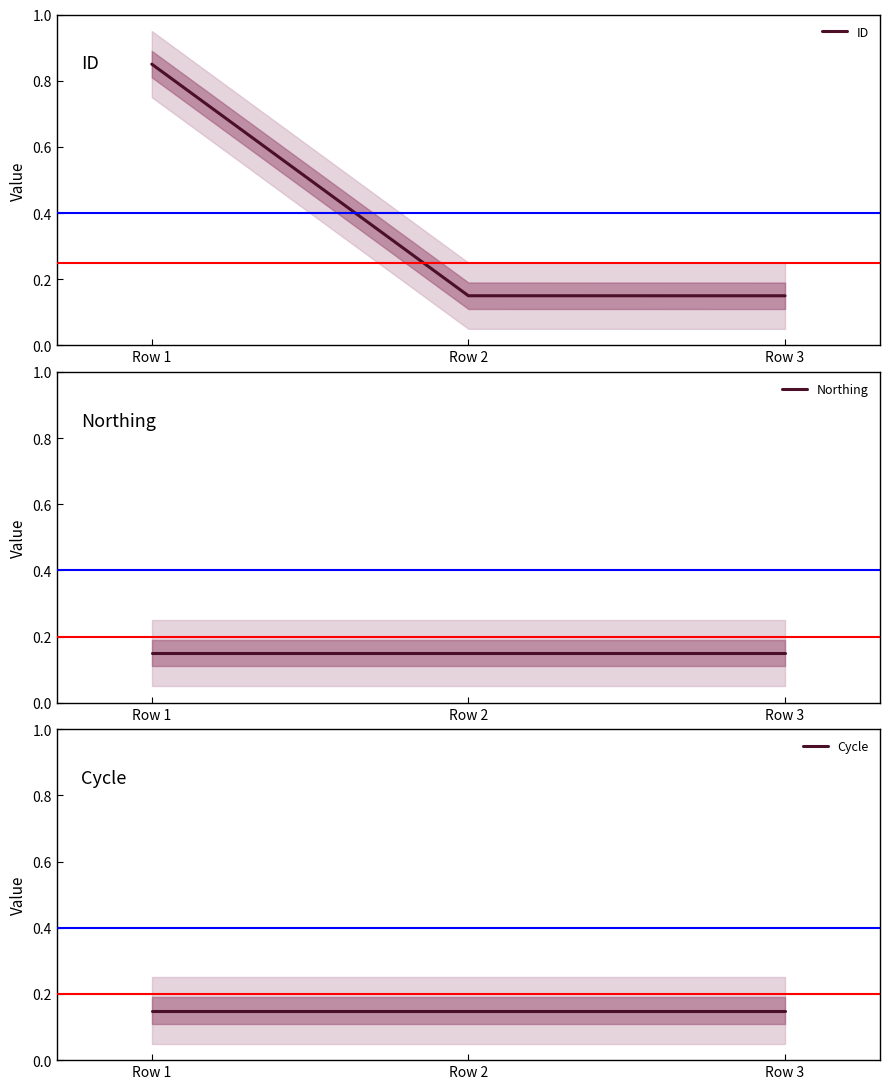

What is the minimum value for Northing?

0.1